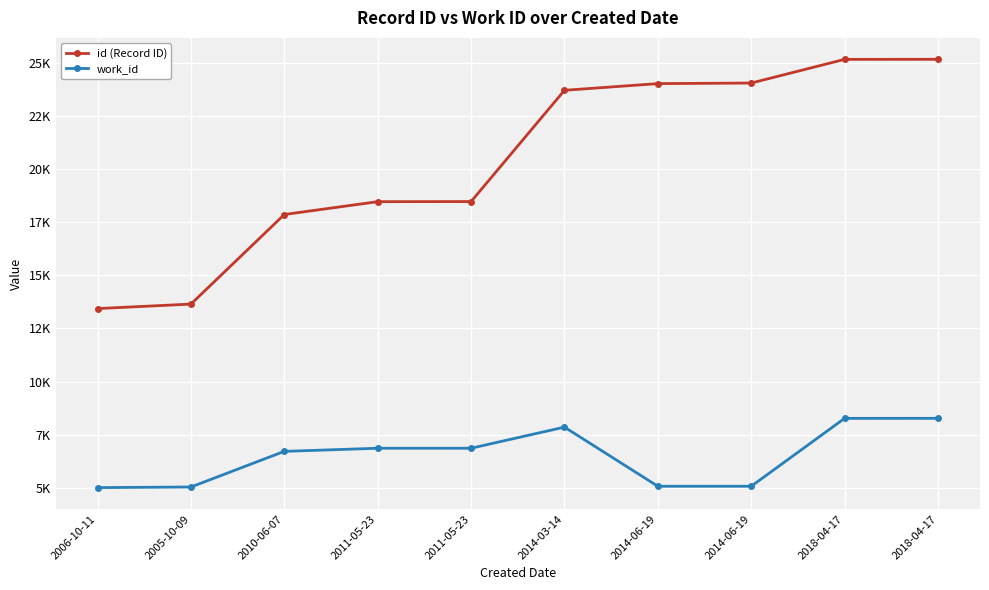

What is the label of the 7th point from the left?

2014-06-19